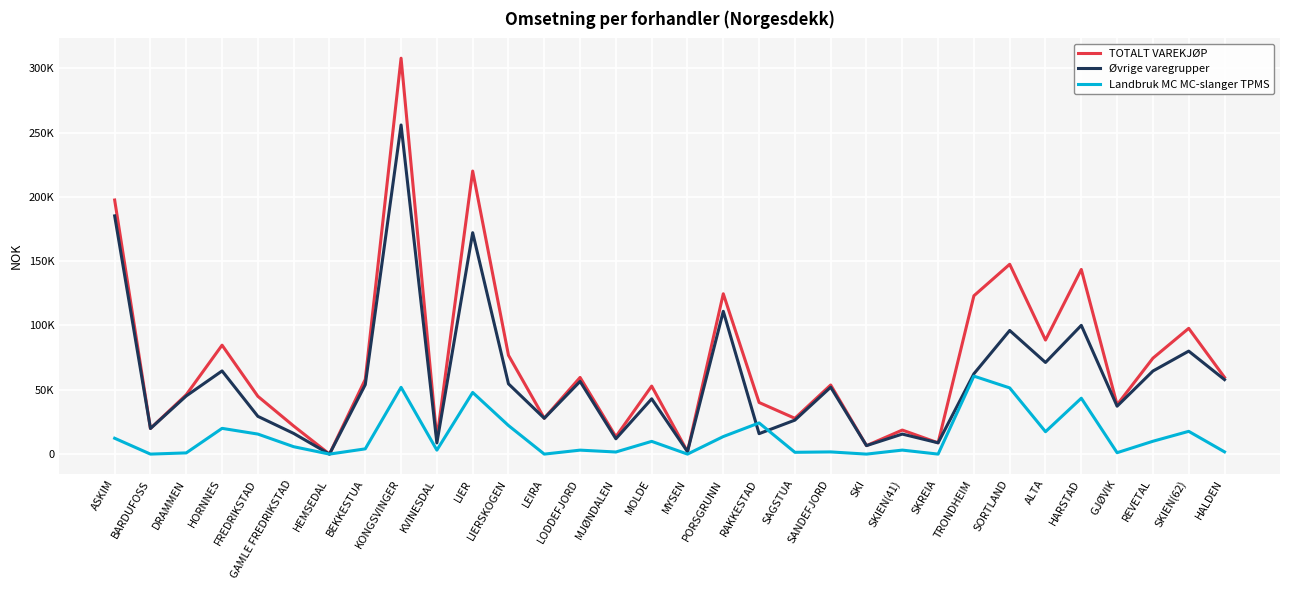

True or false: Øvrige varegrupper has more than 2 interior local peaks.

True